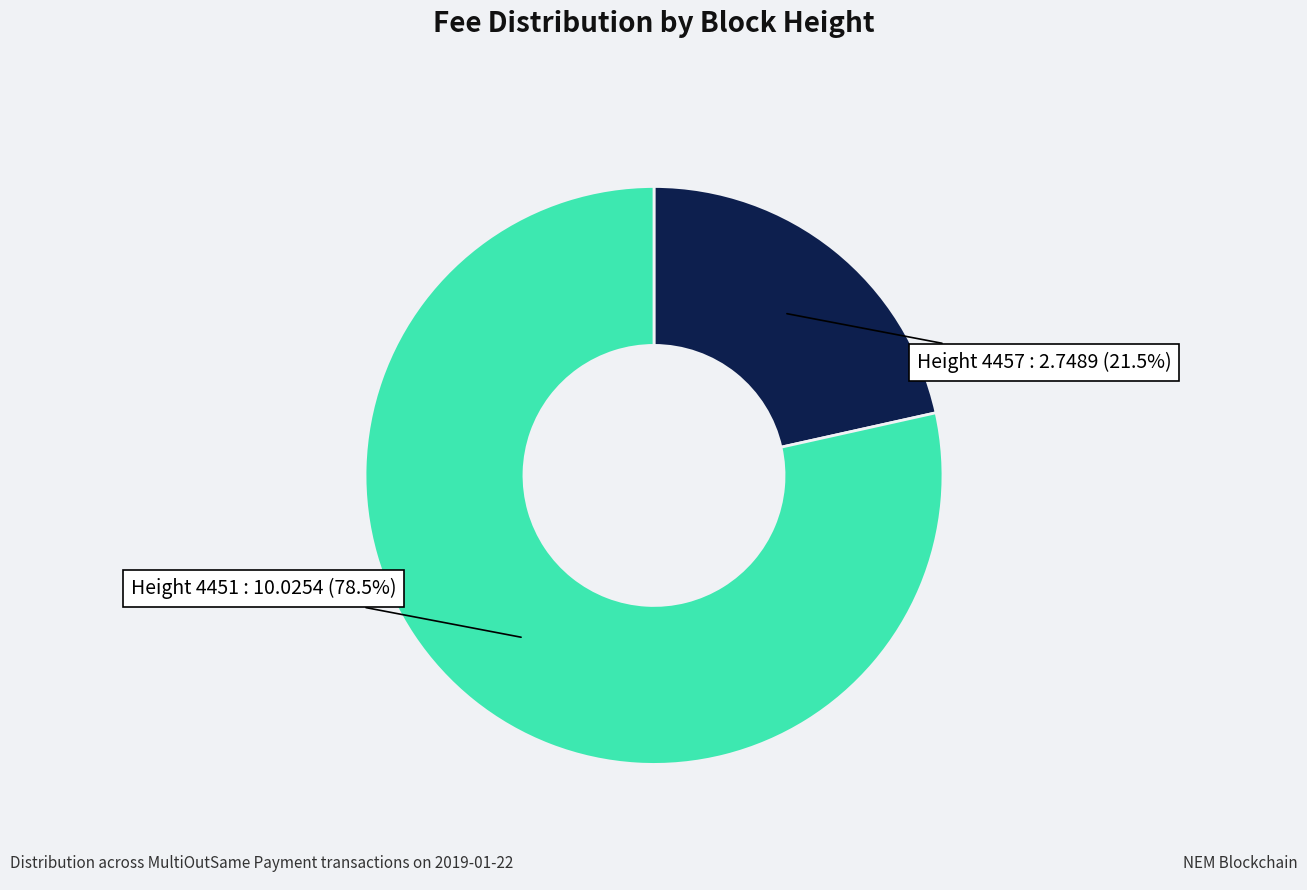

To the nearest percent, what is the average slice percentage?

50%